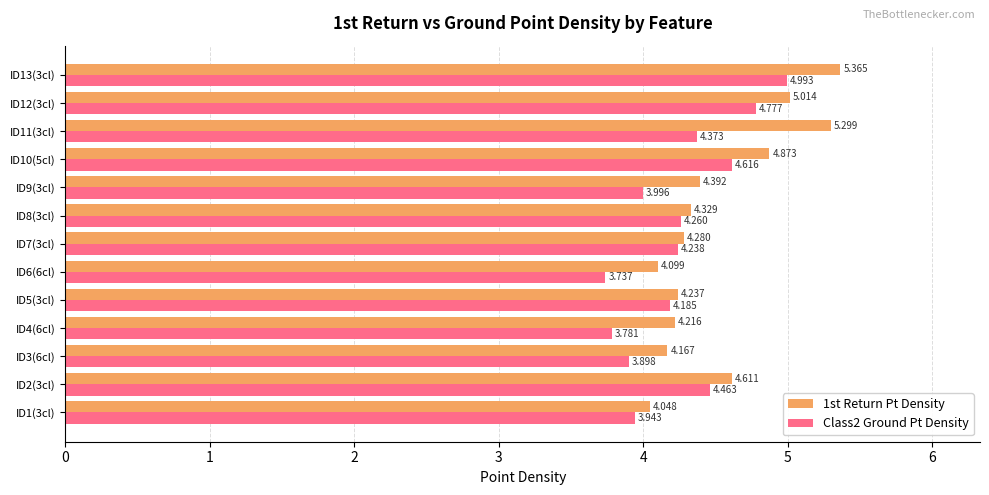

Which category has the lowest value across all series?

ID6(6cl)